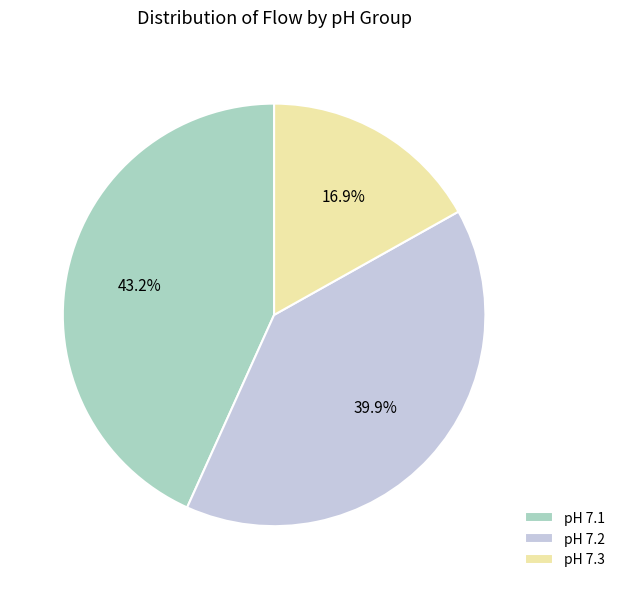

Approximately how many times larger is the value at pH 7.1 compared to pH 7.3?

2.6